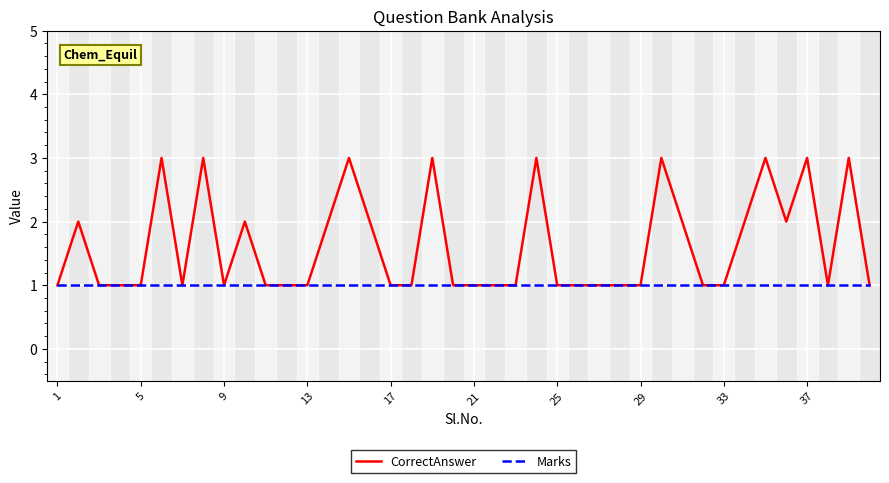

Count the CorrectAnswer values in the range 1 to 2.

31